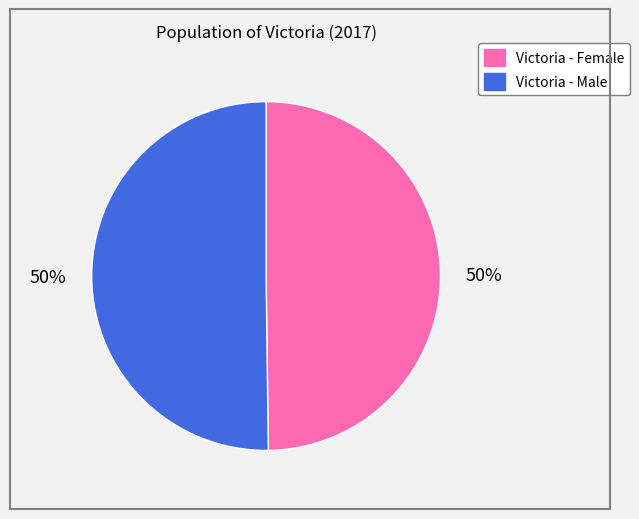

To the nearest percent, what is the average slice percentage?

50%